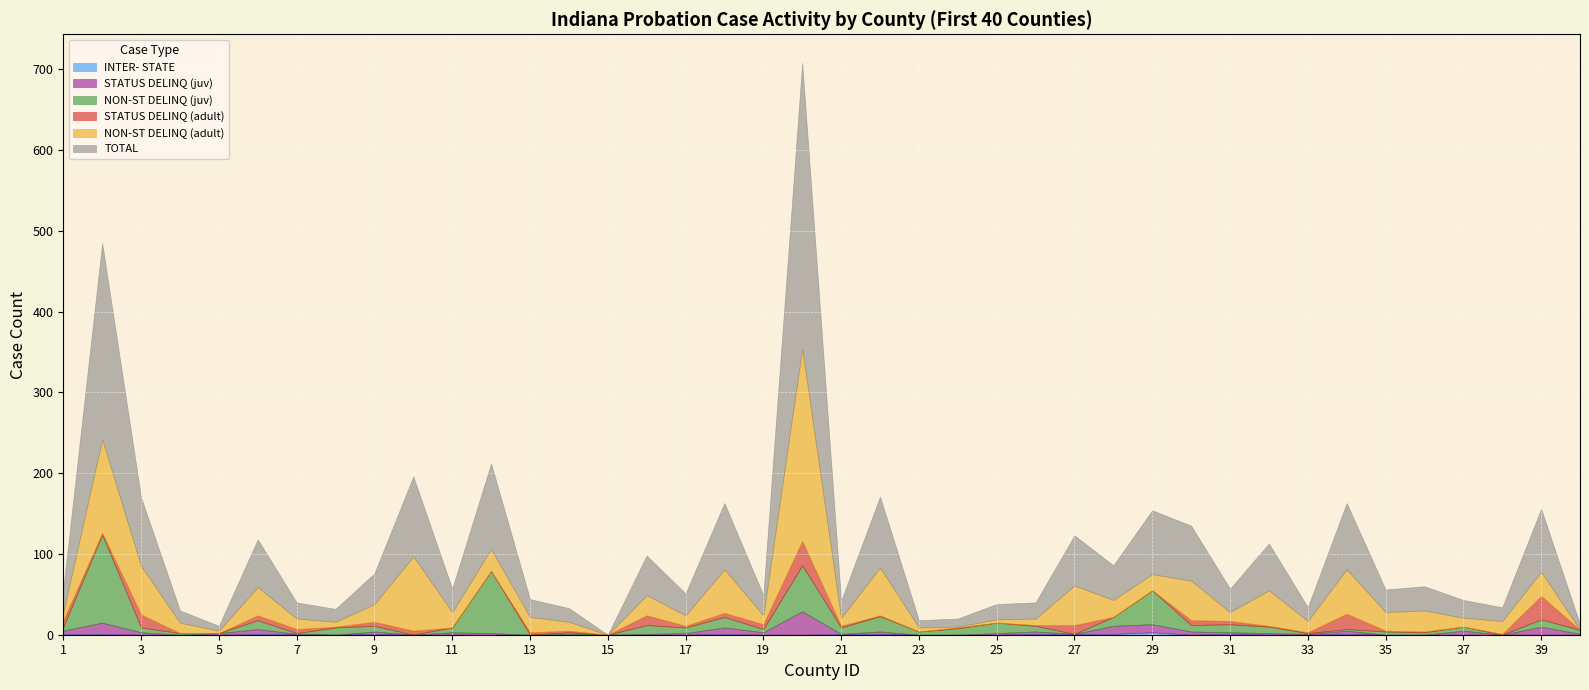

Which has a higher value, 17 or 40?

17